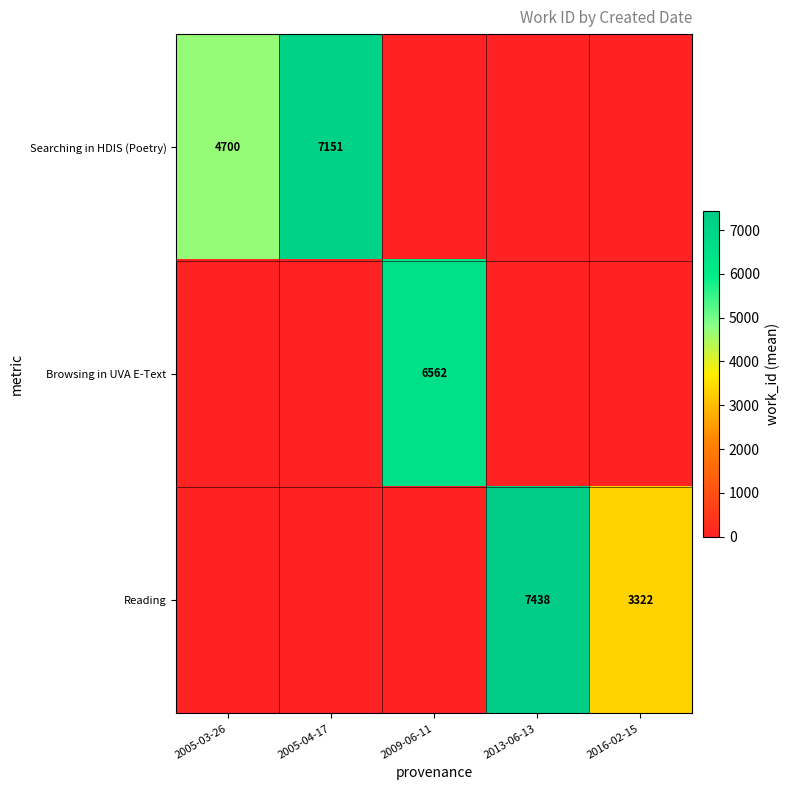

At how many categories does at least one series exceed 1342?

5